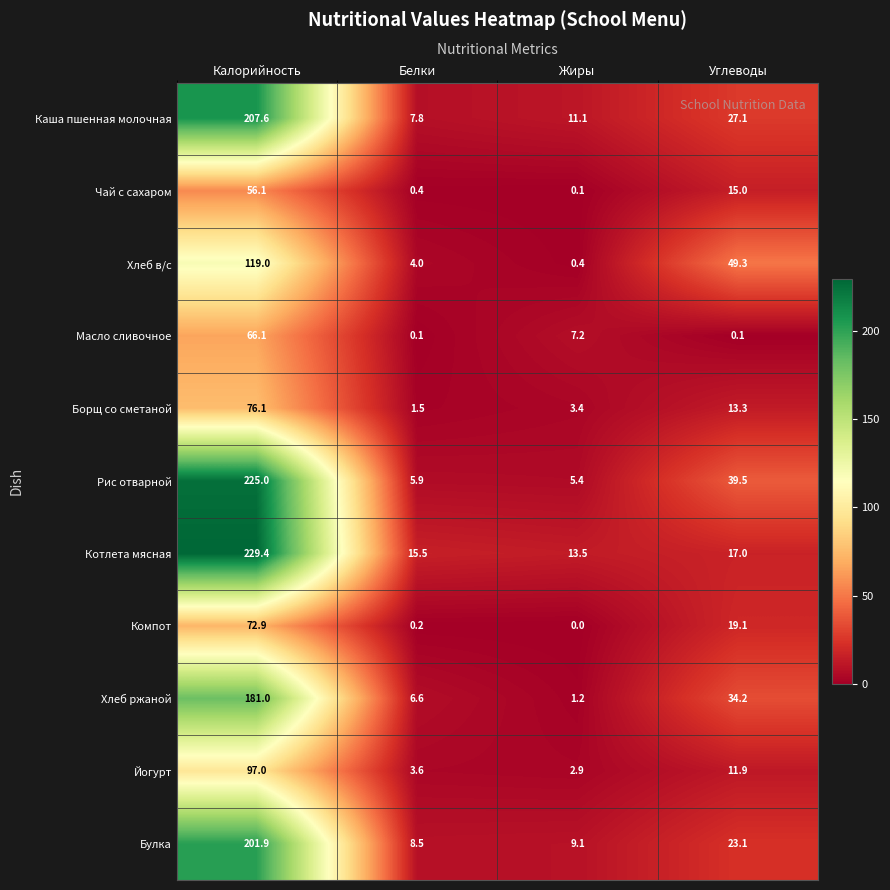

Where is Масло сливочное nearest to the value 33?

Жиры